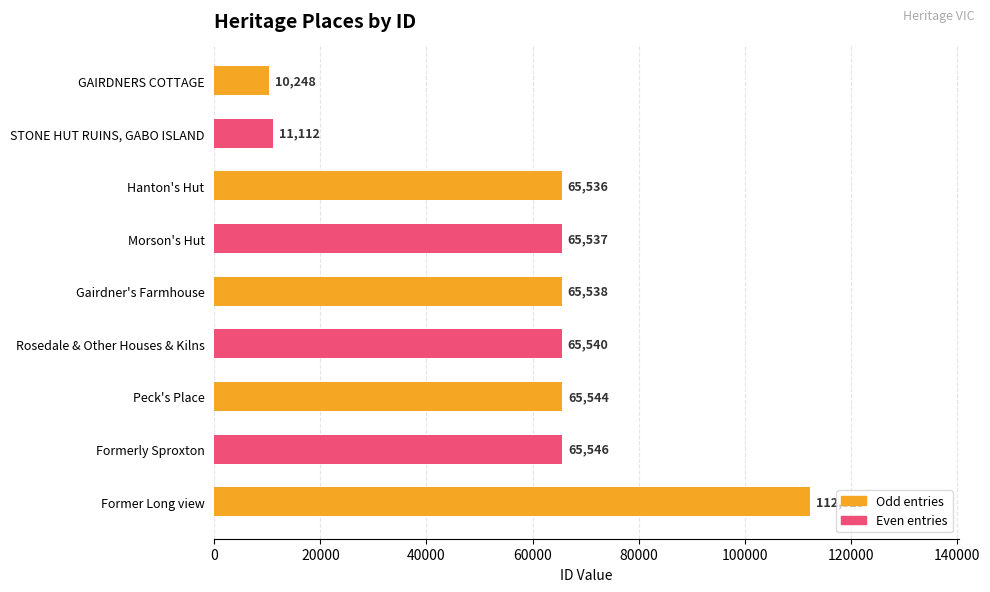

What is the change in value from Morson's Hut to Former Long view?

+46792